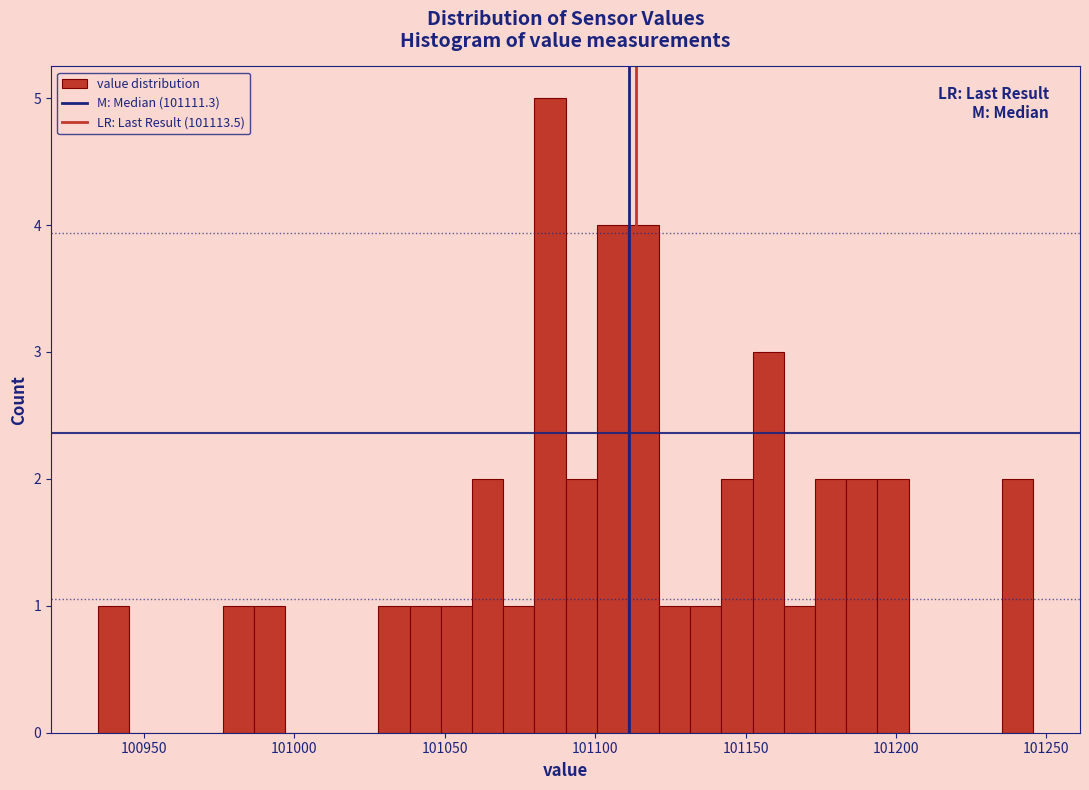

Around what value on the x-axis is the tallest bar? Give the approximate position of its centre, as read against the axis.

101085